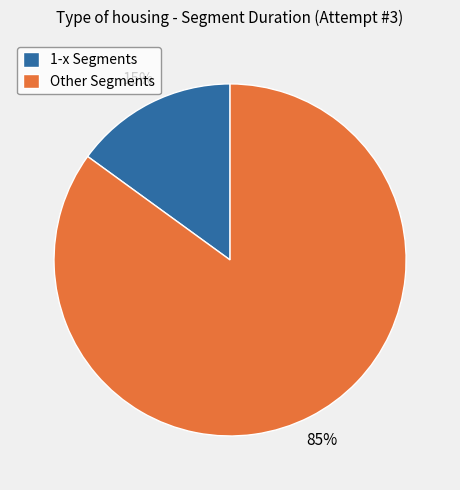

To the nearest percent, what is the difference between the largest and smallest slice percentages?

70%